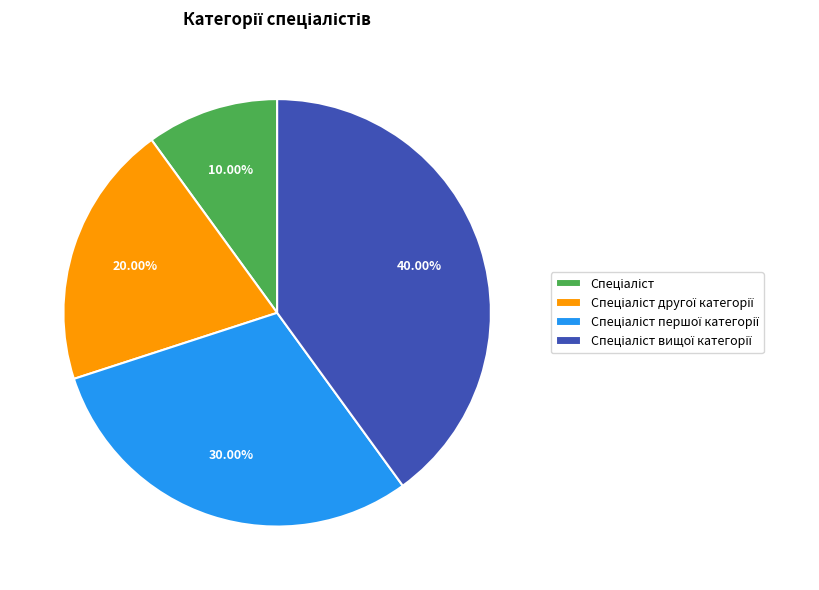

Does any single category account for the majority?

No